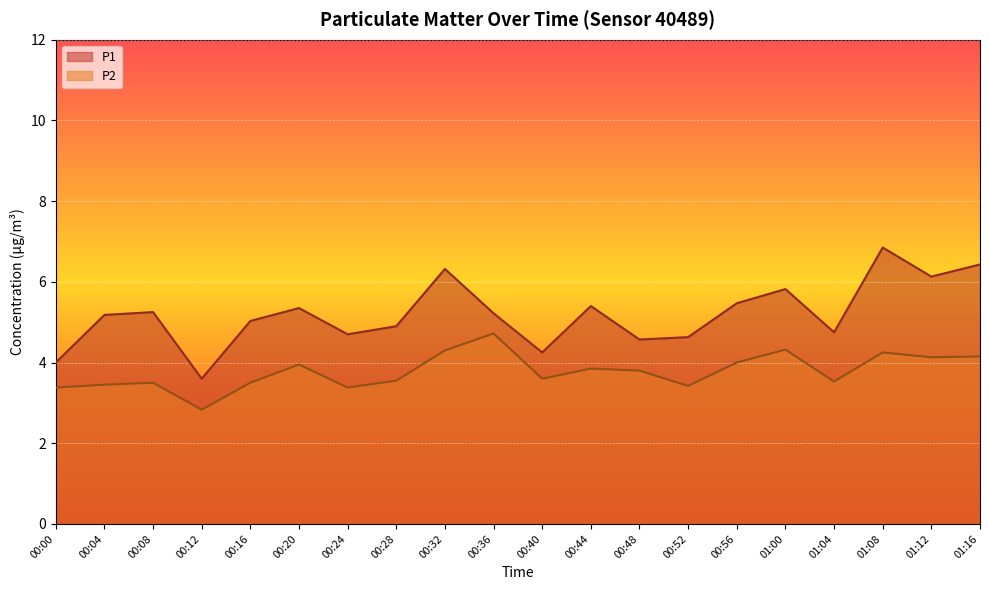

At which label does P2 reach its minimum?

00:12